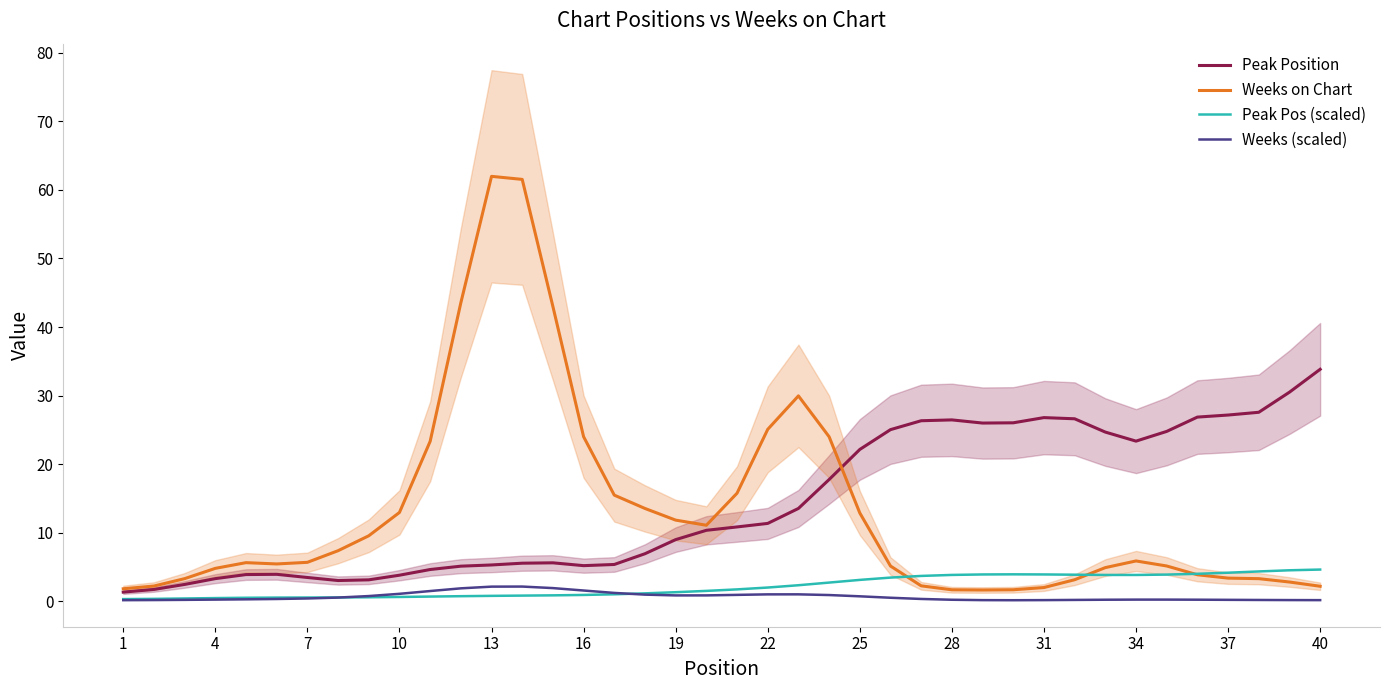

Is this an area chart (filled region under the line)?

No